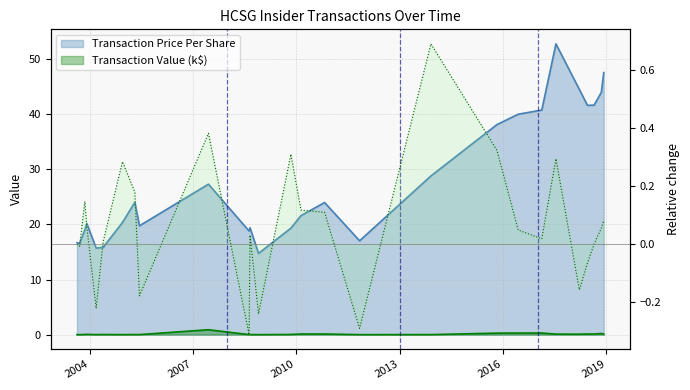

Reading right to left, transcribe all the data shown in this chart.

Transaction Price Per Share: 2018-12-03=47.5	2018-11-07=44.0	2018-08-22=41.6	2018-06-13=41.6	2018-03-19=44.5	2017-07-14=52.8	2017-02-14=40.8	2016-06-09=40.0	2015-10-28=38.1	2013-11-27=28.8	2011-11-02=17.0	2010-10-27=24.0	2010-02-19=21.6	2009-11-04=19.3	2008-11-26=14.8	2008-08-28=19.4	2008-08-18=18.8	2007-06-14=27.3	2005-06-13=19.8	2005-04-25=24.0	2004-12-15=20.4	2004-05-24=15.8	2004-03-11=15.7	2003-12-03=20.2	2003-11-12=19.0	2003-09-18=16.6	2003-08-21=16.7
Transaction Value (thousands): 2018-12-03=0.1	2018-11-07=0.2	2018-08-22=0.1	2018-06-13=0.1	2018-03-19=0.1	2017-07-14=0.1	2017-02-14=0.3	2016-06-09=0.3	2015-10-28=0.3	2013-11-27=0.0	2011-11-02=0.0	2010-10-27=0.1	2010-02-19=0.1	2009-11-04=0.0	2008-11-26=0.0	2008-08-28=0.0	2008-08-18=0.0	2007-06-14=0.9	2005-06-13=0.0	2005-04-25=0.0	2004-12-15=0.0	2004-05-24=0.0	2004-03-11=0.0	2003-12-03=0.1	2003-11-12=0.0	2003-09-18=0.0	2003-08-21=0.0